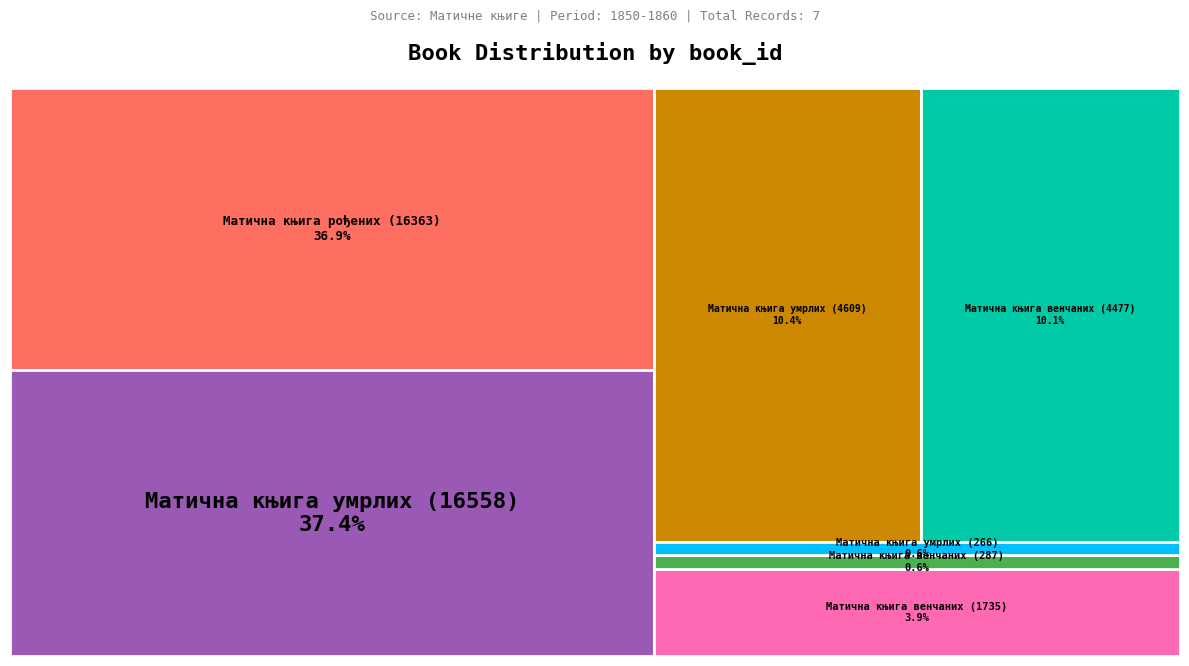

What is the smallest slice in the pie chart?

Матична књига умрлих (266)